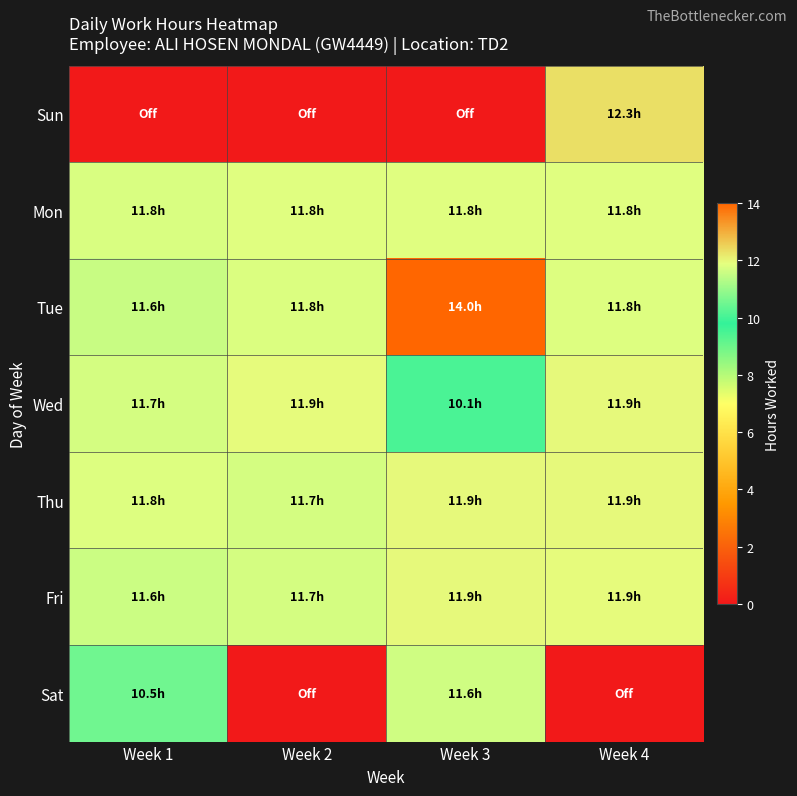

Which series has the largest range (max minus min)?

Sun